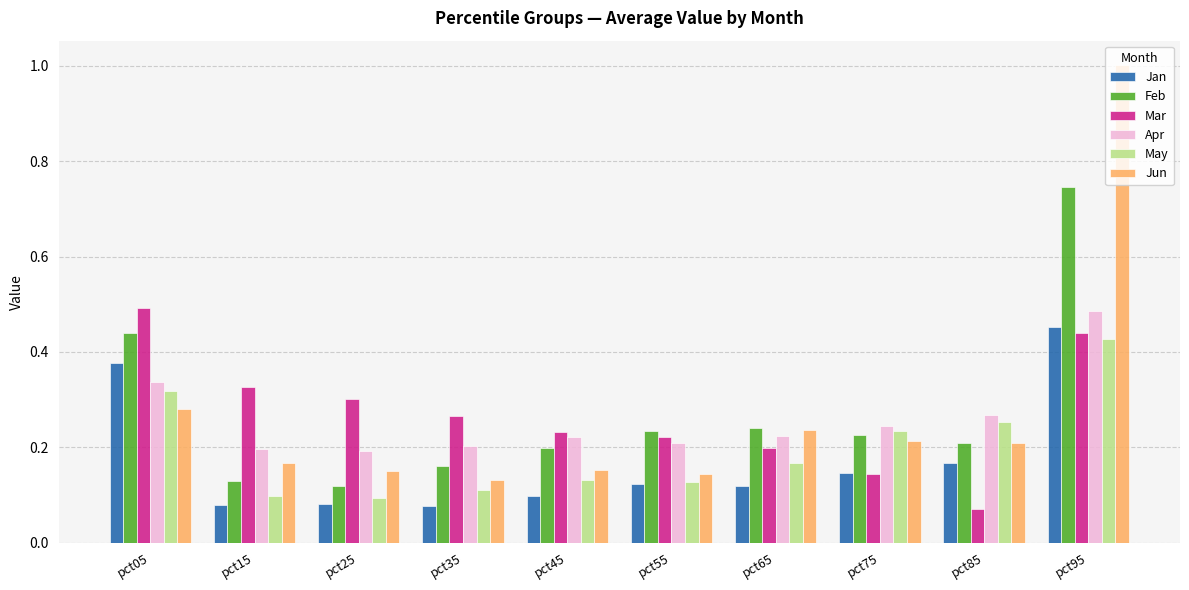

Does the chart contain stacked bars?

No